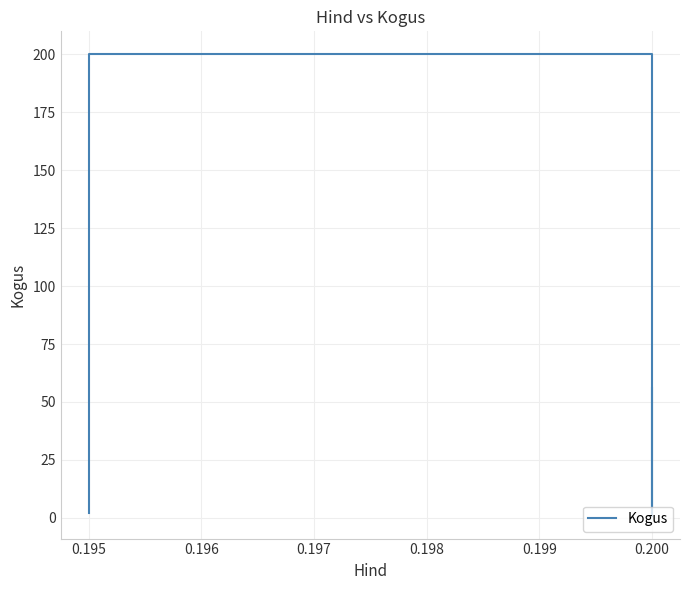

Where is the first local maximum?

0.195